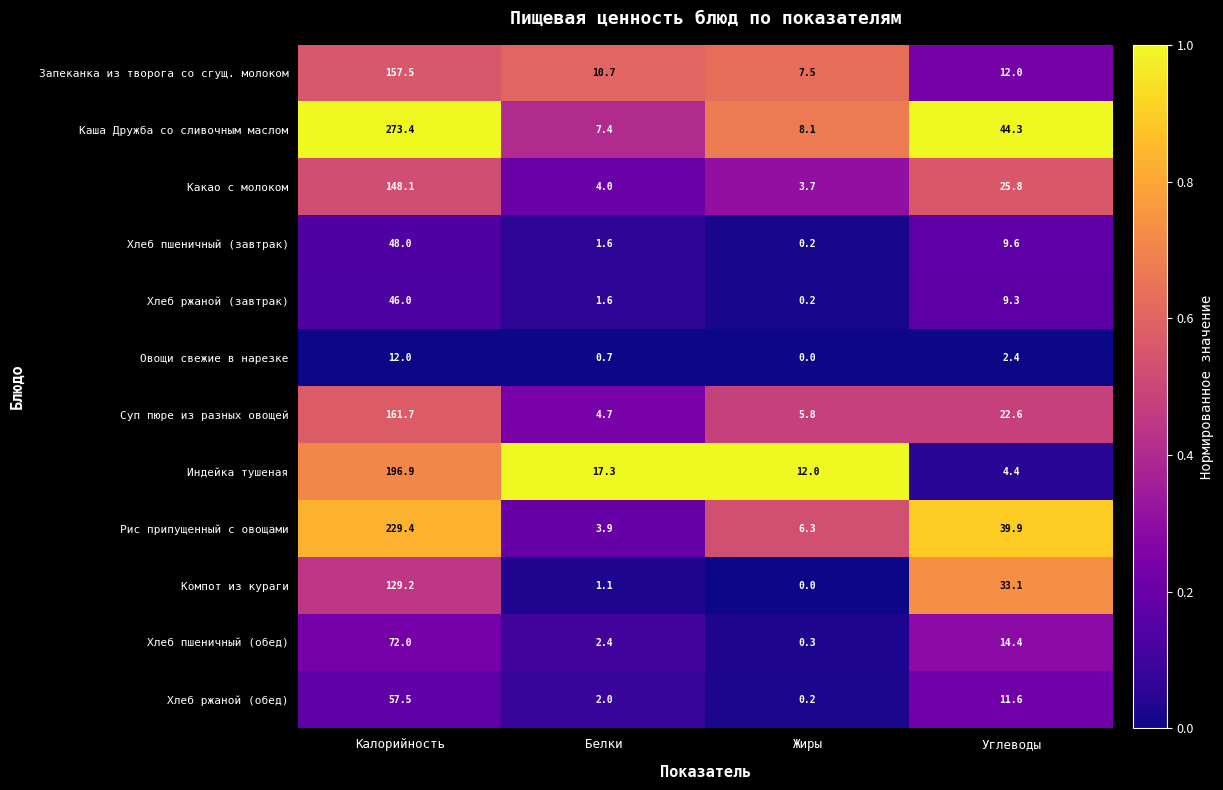

Which category has the highest value across all series?

Калорийность